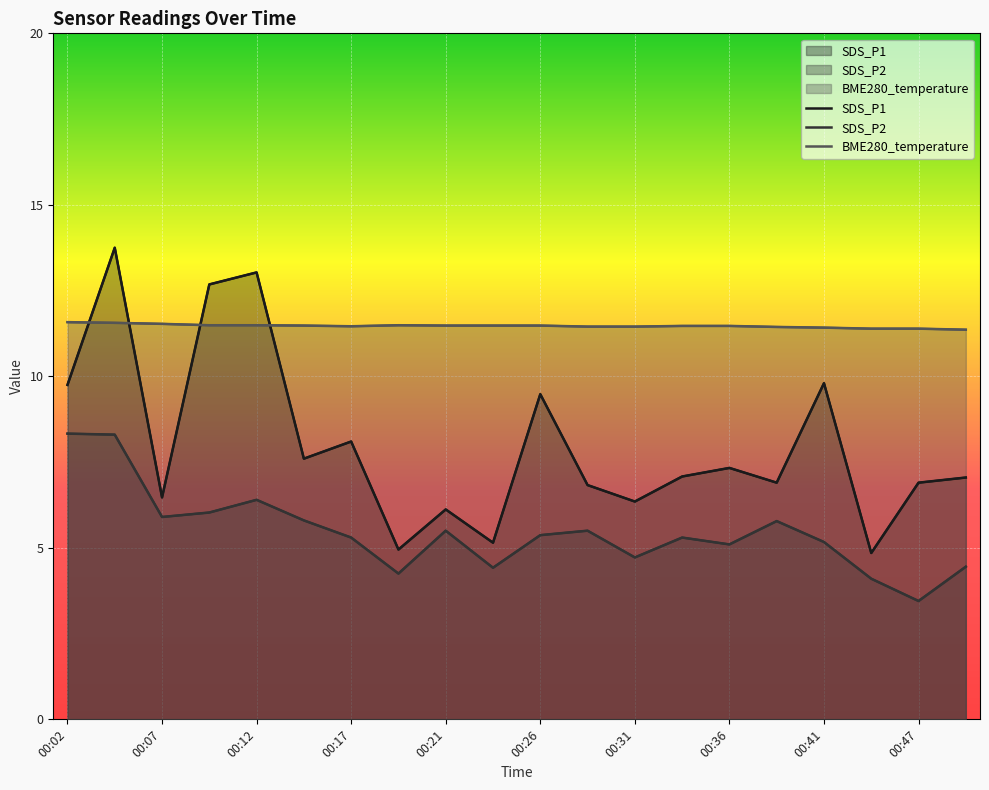

What is the average value of the SDS_P2 series?

5.5